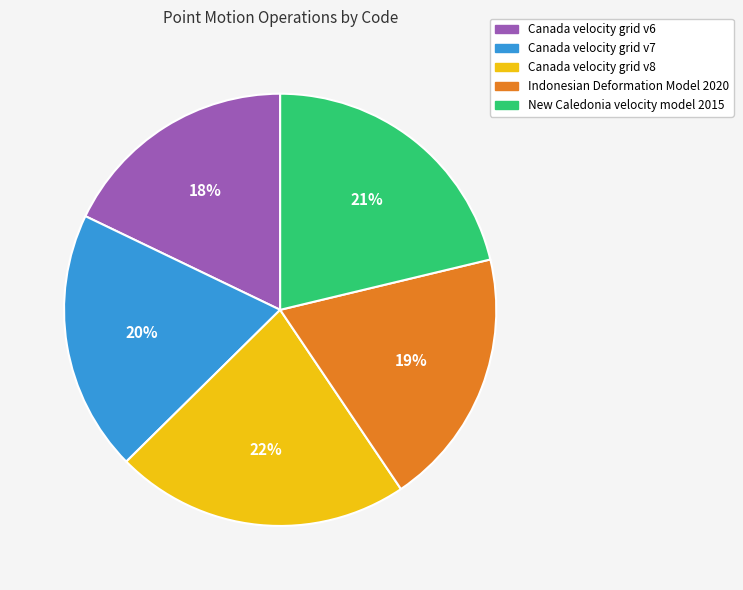

To the nearest percent, what is the average slice percentage?

20%